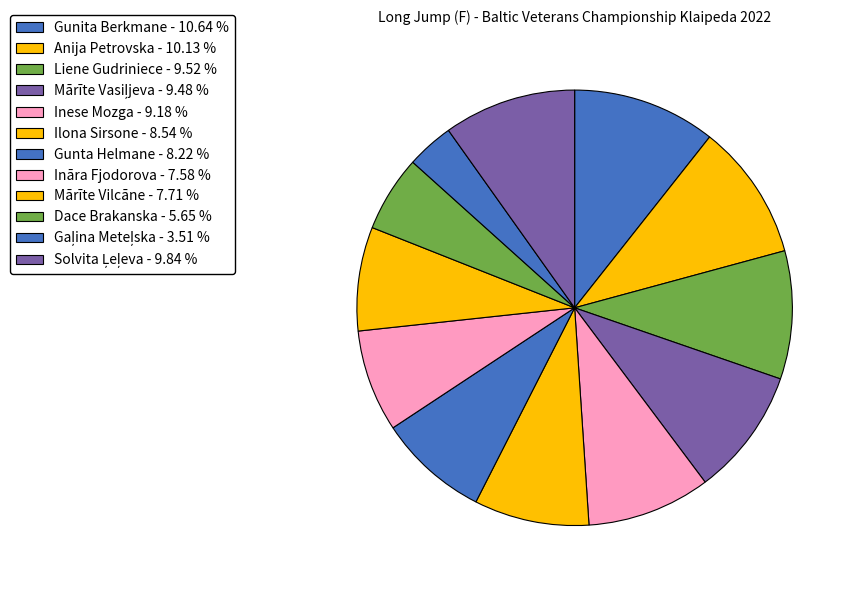

Is Gunita Berkmane the majority of the pie?

No